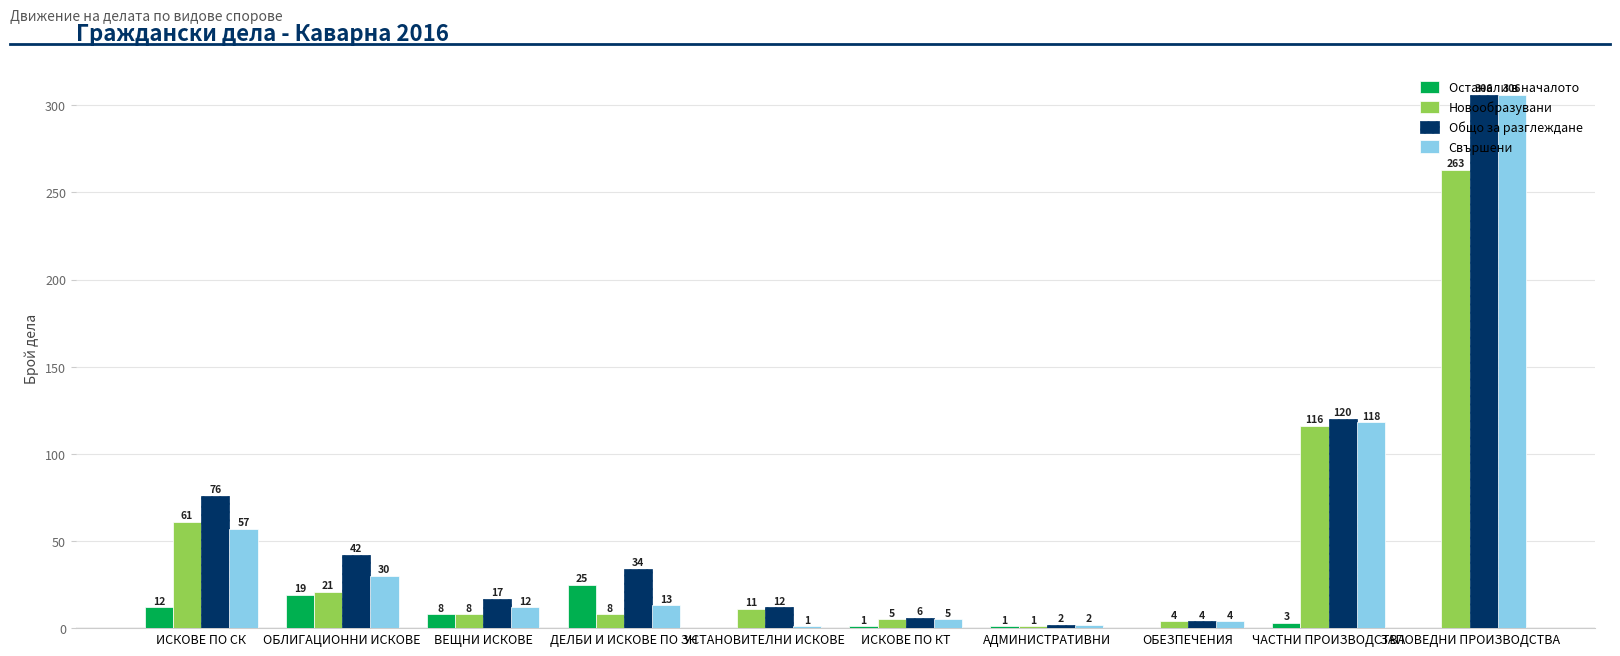

How many groups of bars are there?

10